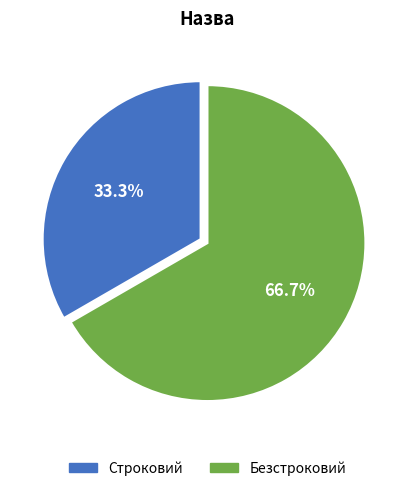

What is the largest slice in the pie chart?

Безстроковий